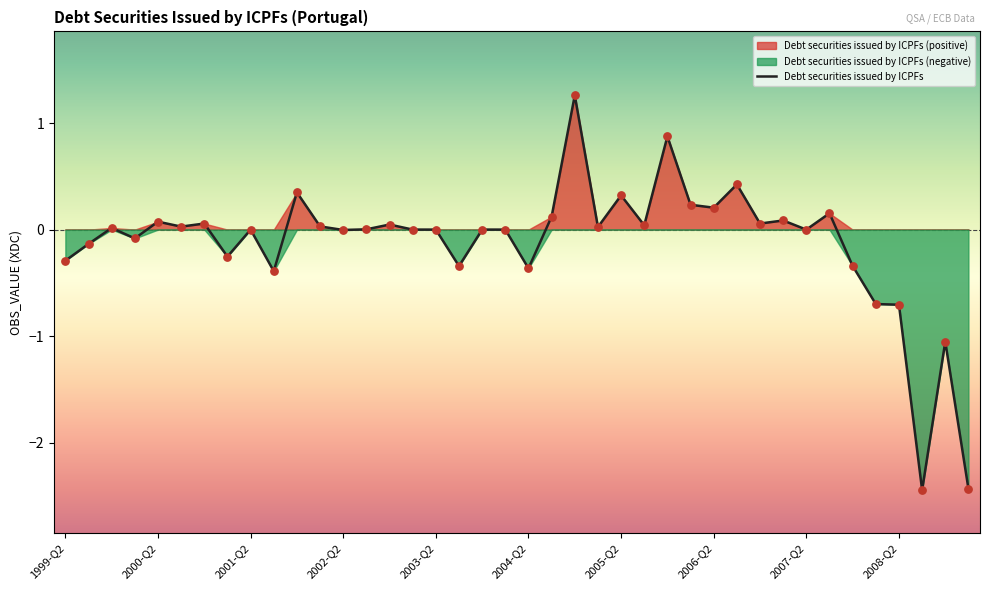

Which has a higher value, 21 or 33?

33